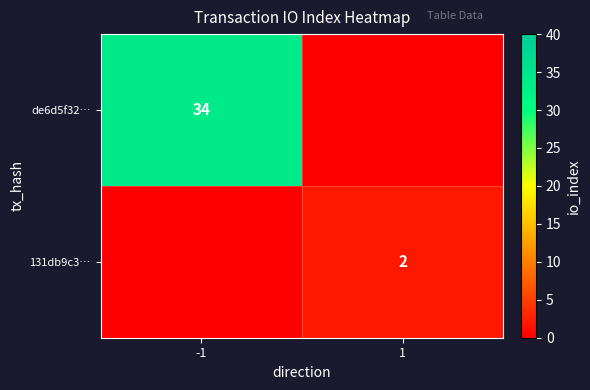

Is it true that 131db9c3… equals 4 at 1?

False